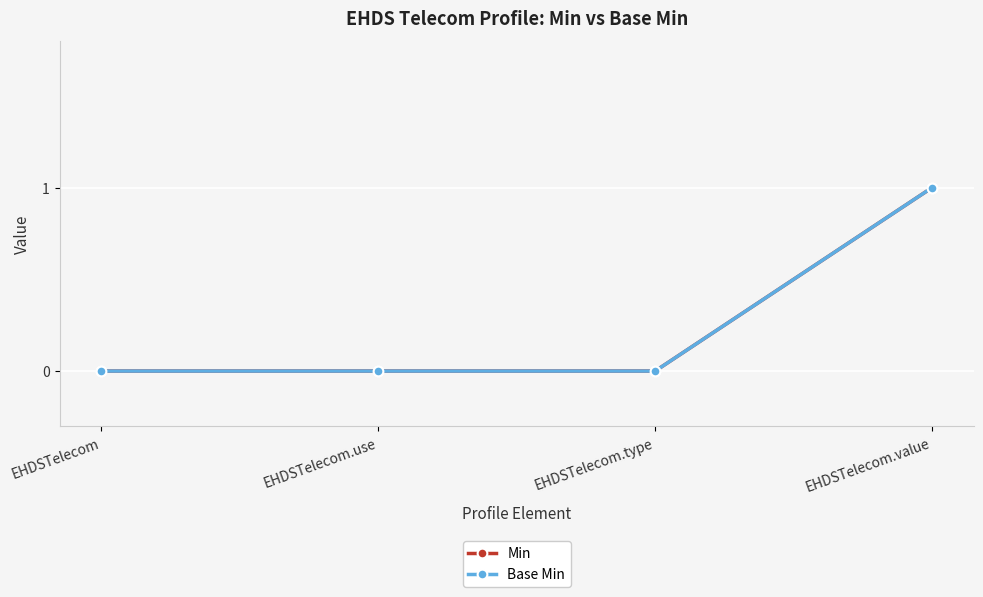

Is this an area chart (filled region under the line)?

No